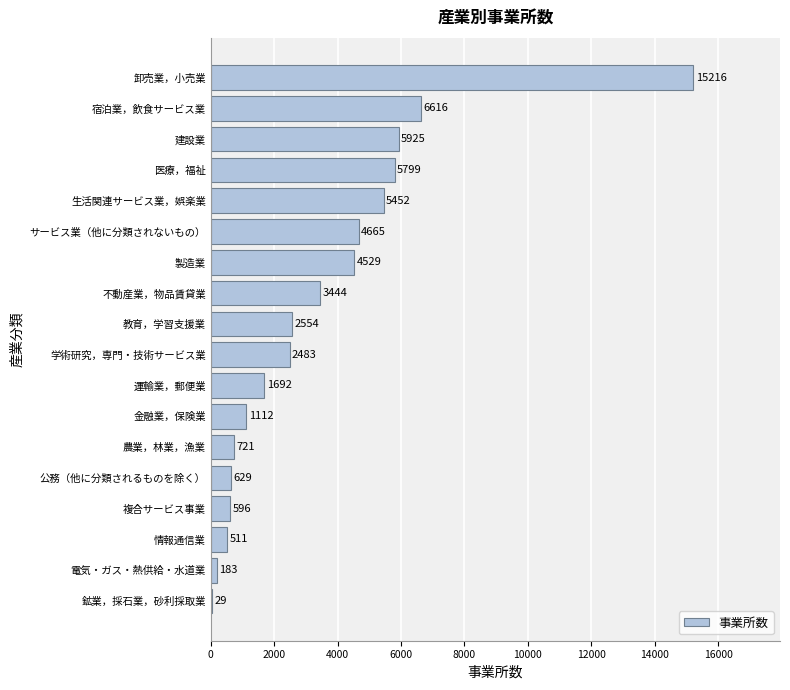

How many categories are shown in the chart?

18